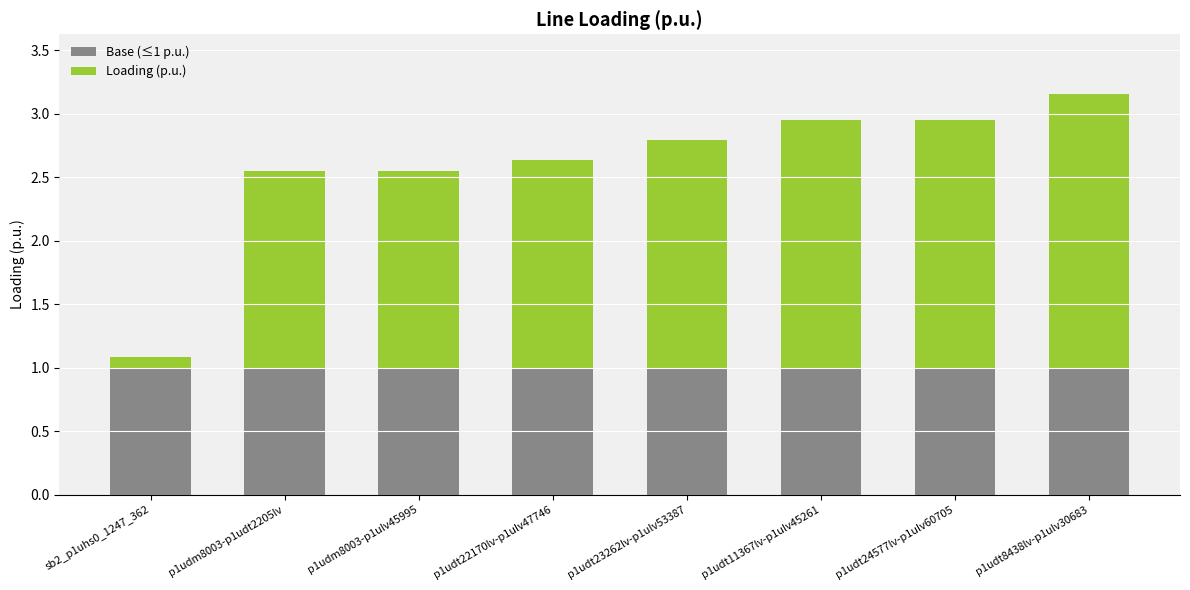

What is the average value of the Base (≤1 p.u.) series?

1.0